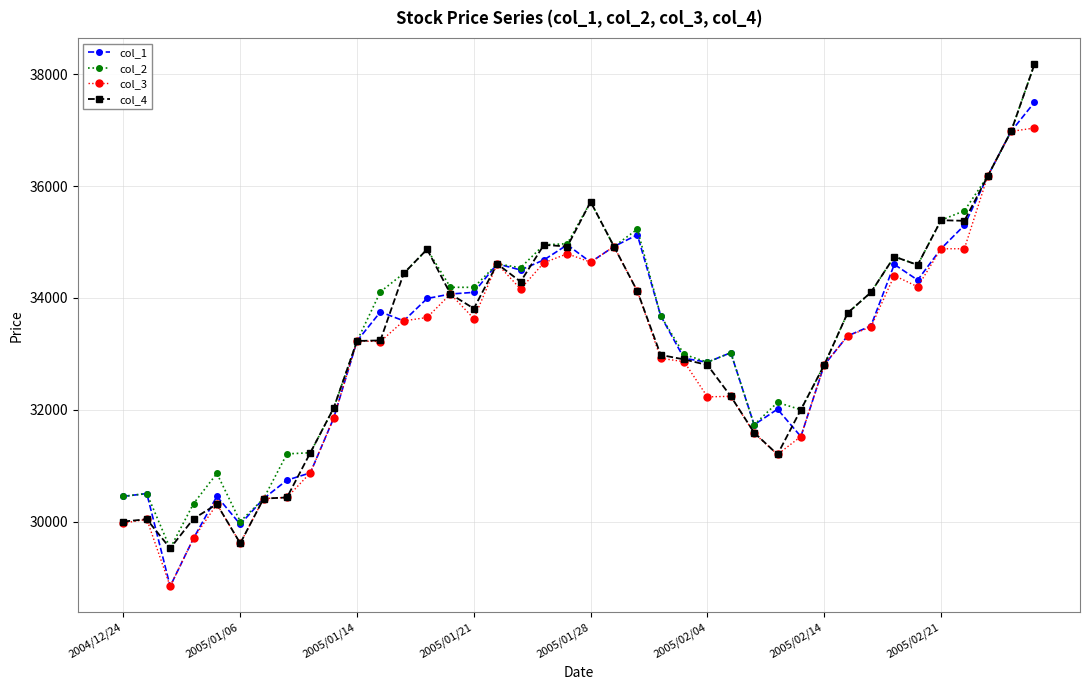

What is the maximum value shown in the chart?

38180